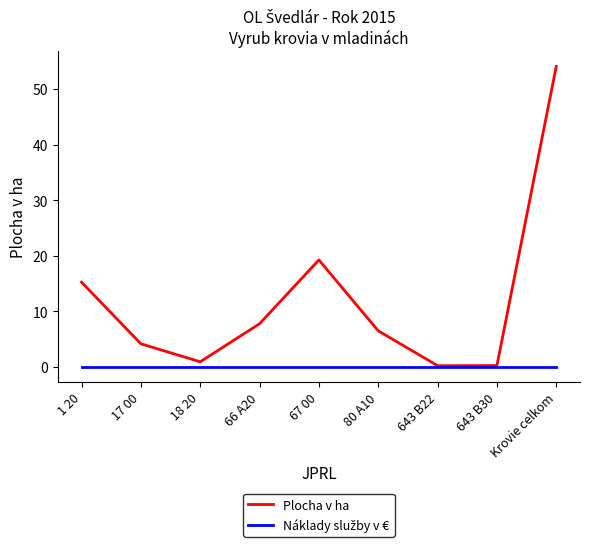

What is the total value across all series at 80 A10?

6.5